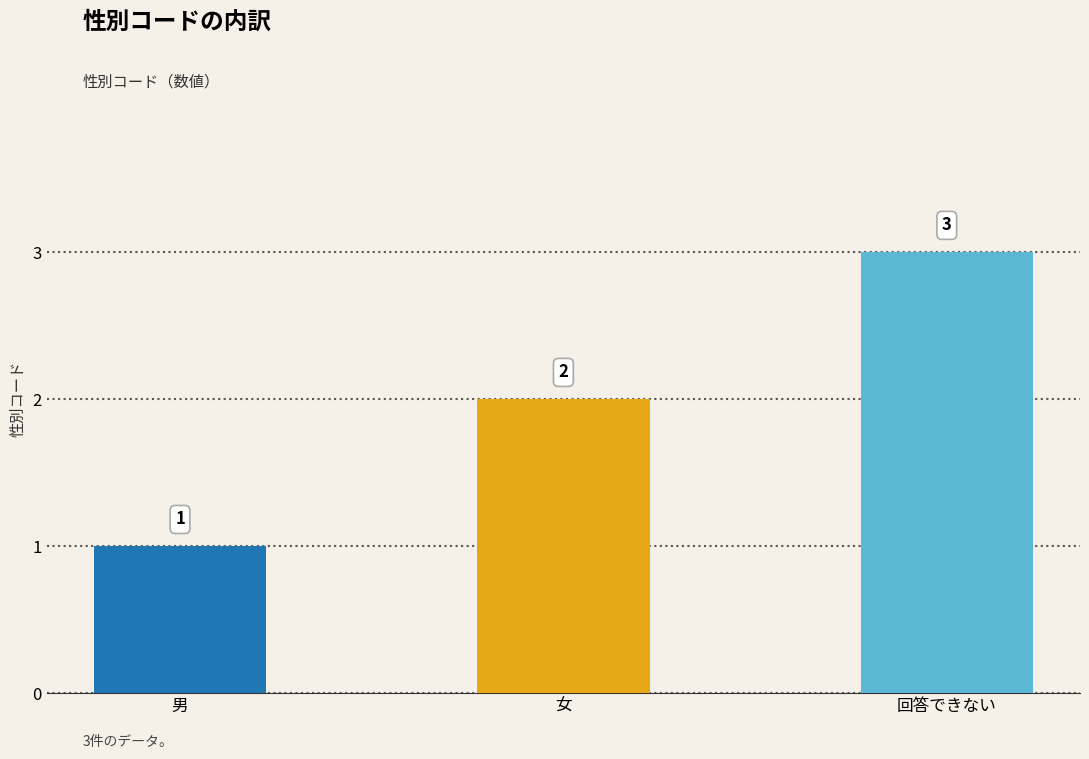

True or false: the data shows 3 at 回答できない.

True